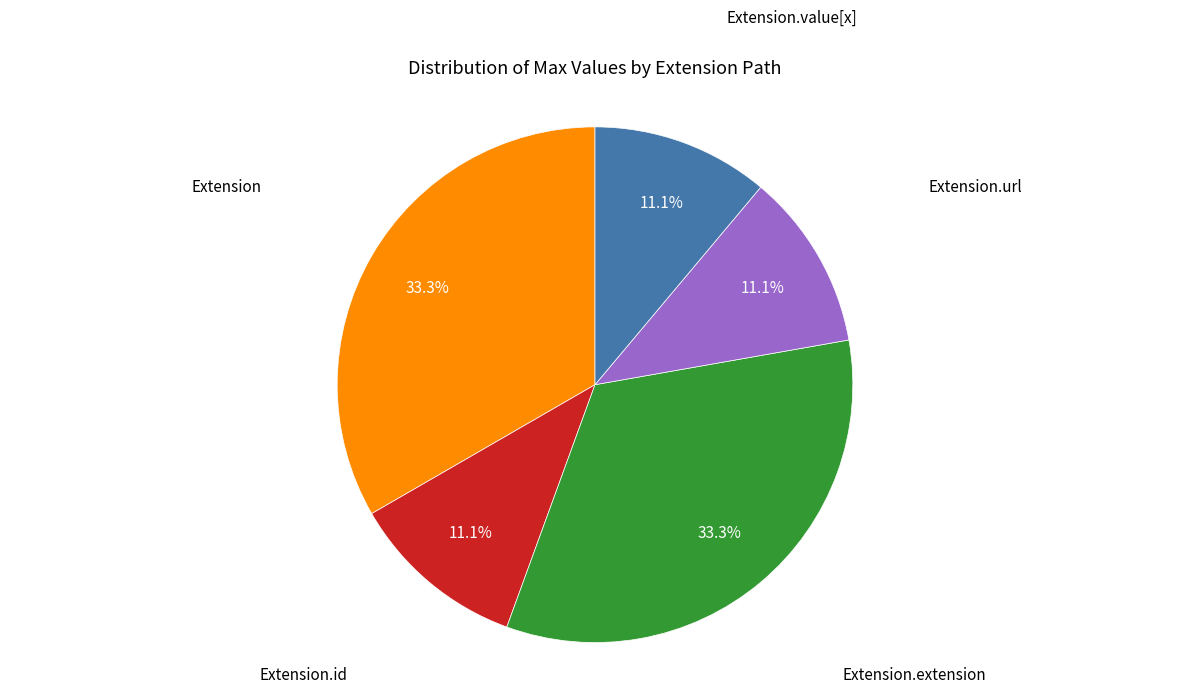

Count the number of slices in the pie.

5